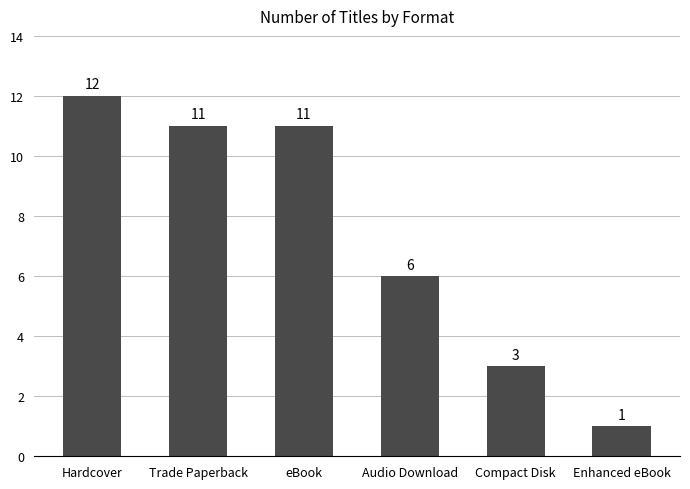

At which label does the data first exceed 11?

Hardcover